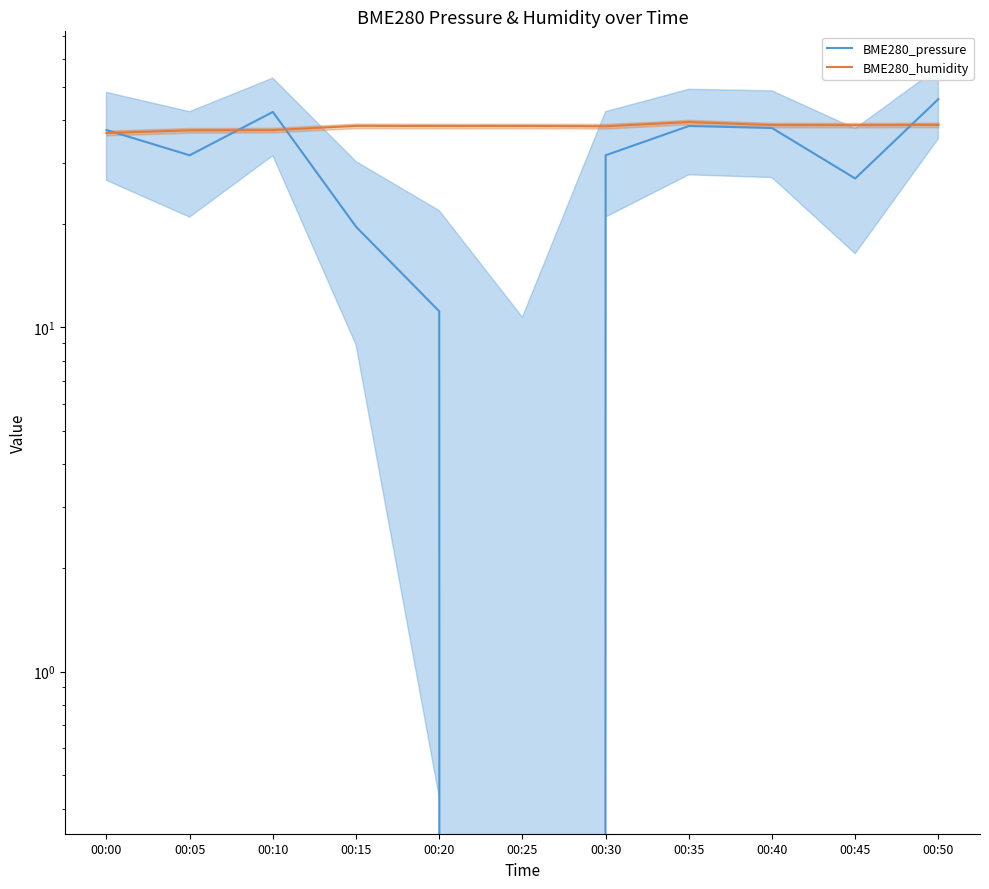

How many series are shown in this chart?

2